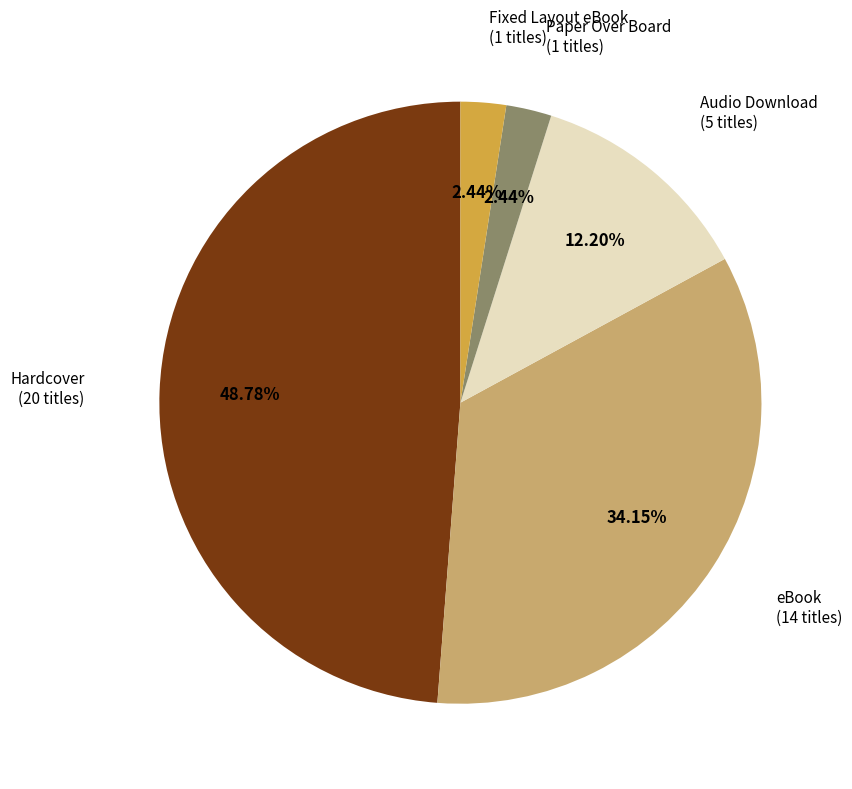

Does any single category account for the majority?

No